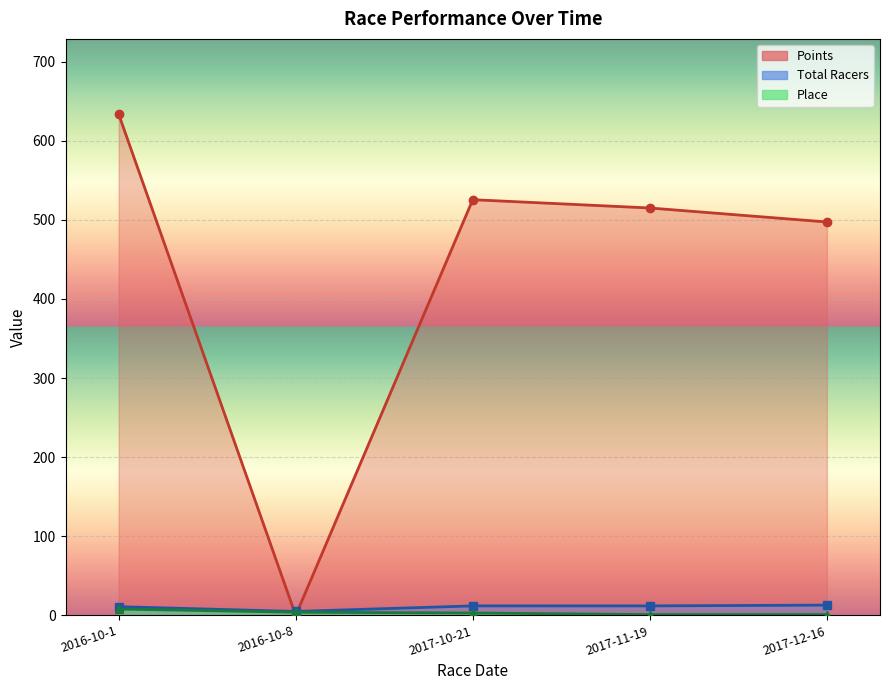

What is the highest value of the Place series?

8.0